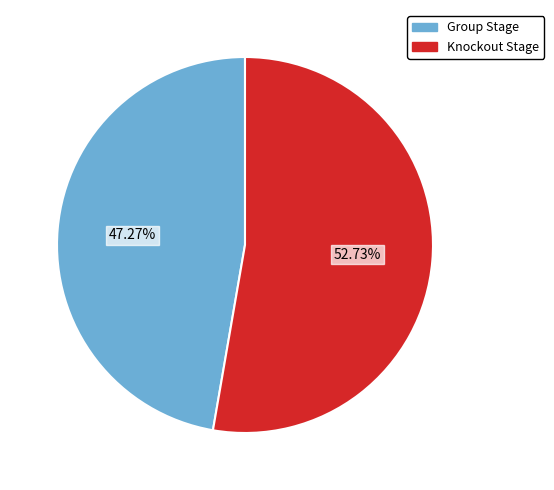

Is the sum of Group Stage and Knockout Stage greater than half?

Yes